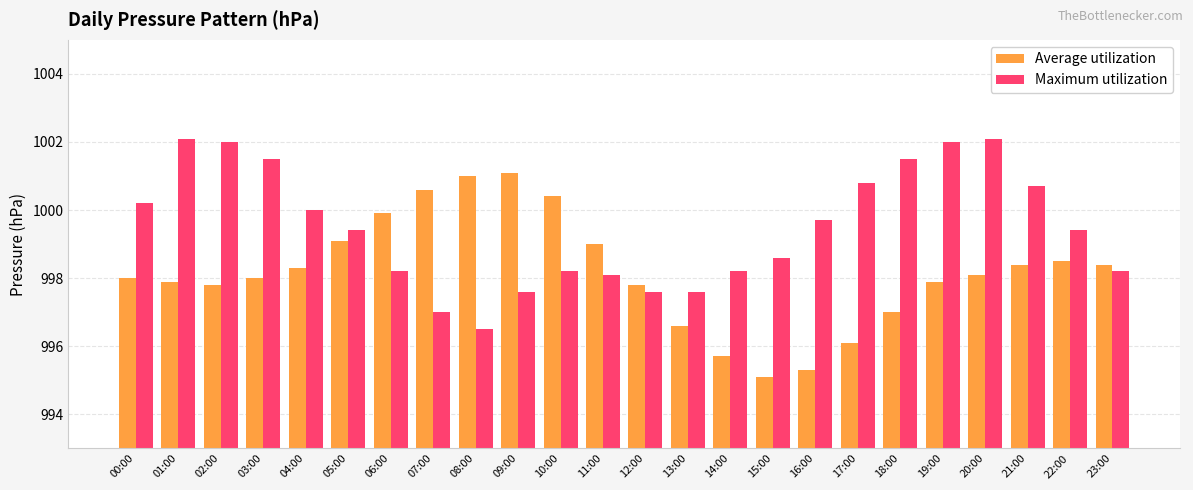

What is the maximum value shown in the chart?

1002.1